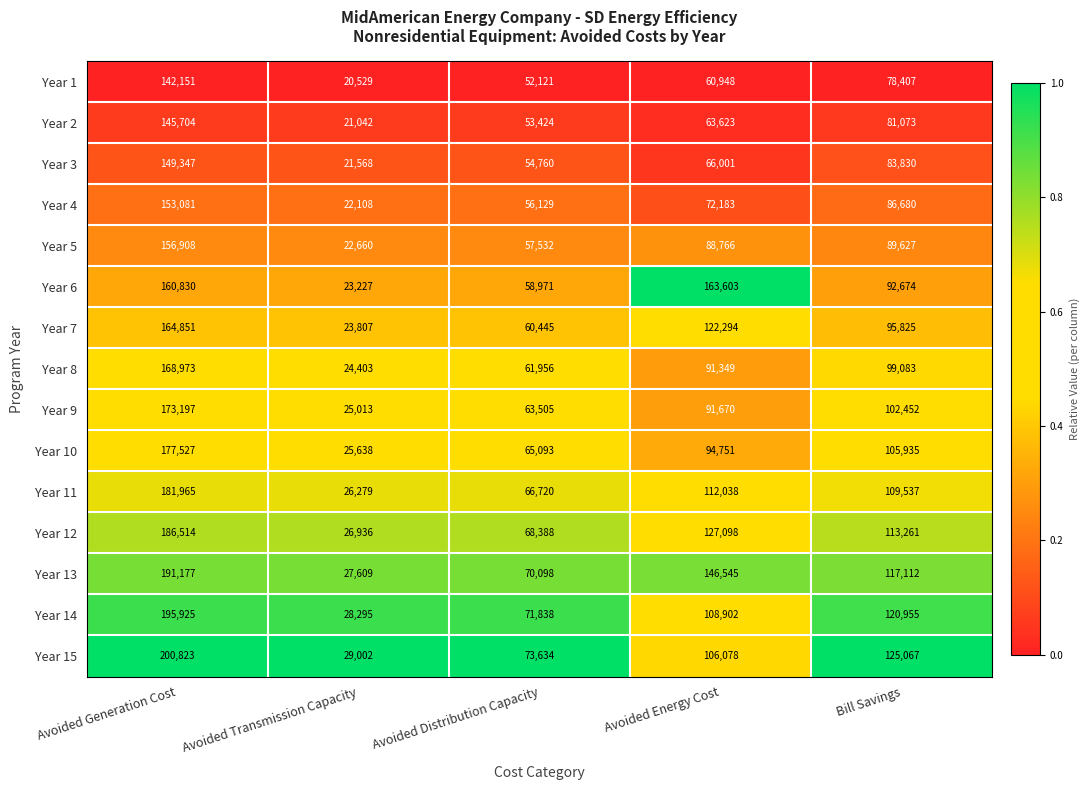

What is the difference between the highest and lowest values at Avoided Generation Cost?

58672